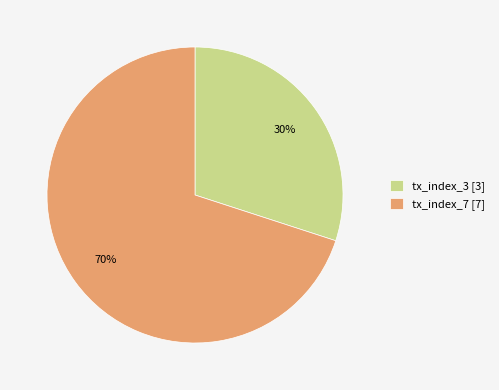

To the nearest percent, what portion does tx_index_3 represent?

30%